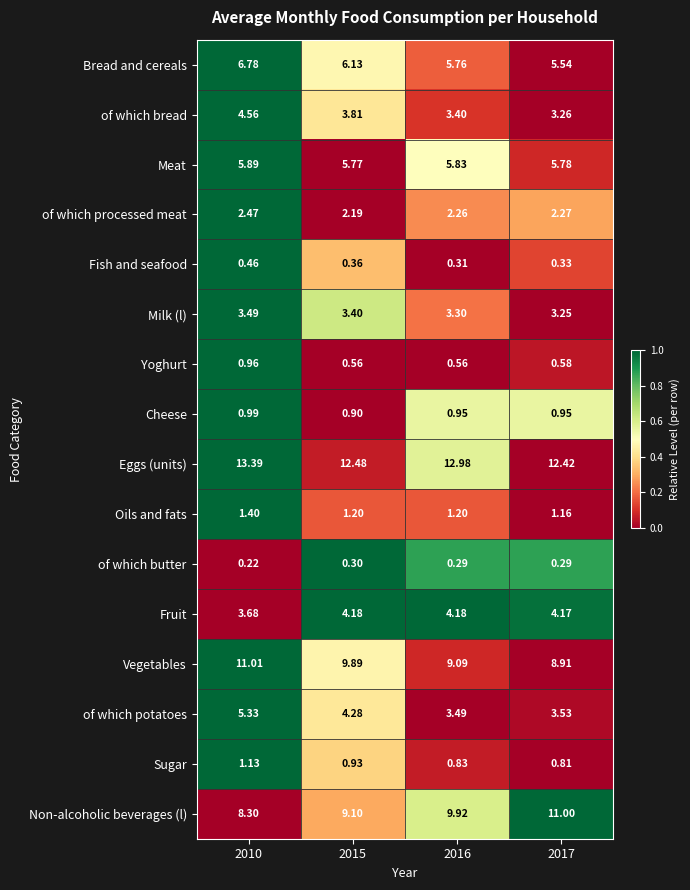

At which category is the sum across all series the highest?

2010